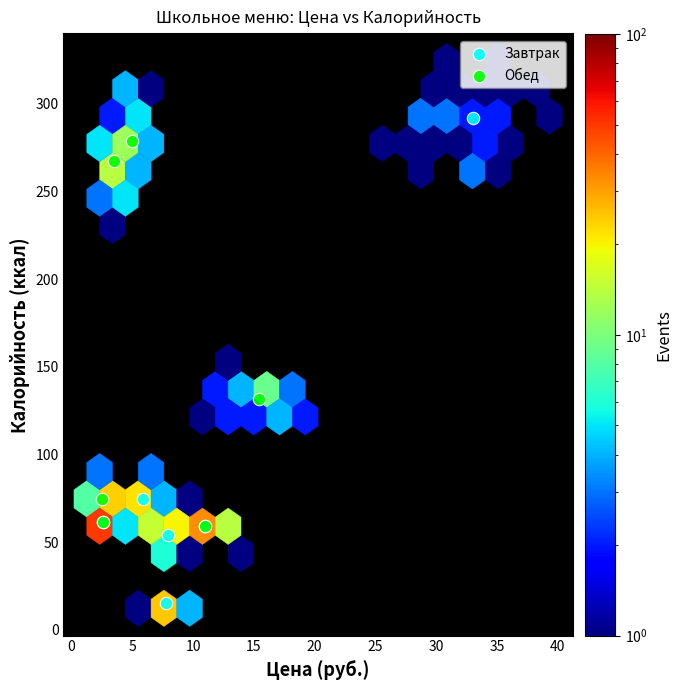

Which series has the largest Y range (max minus min)?

Завтрак